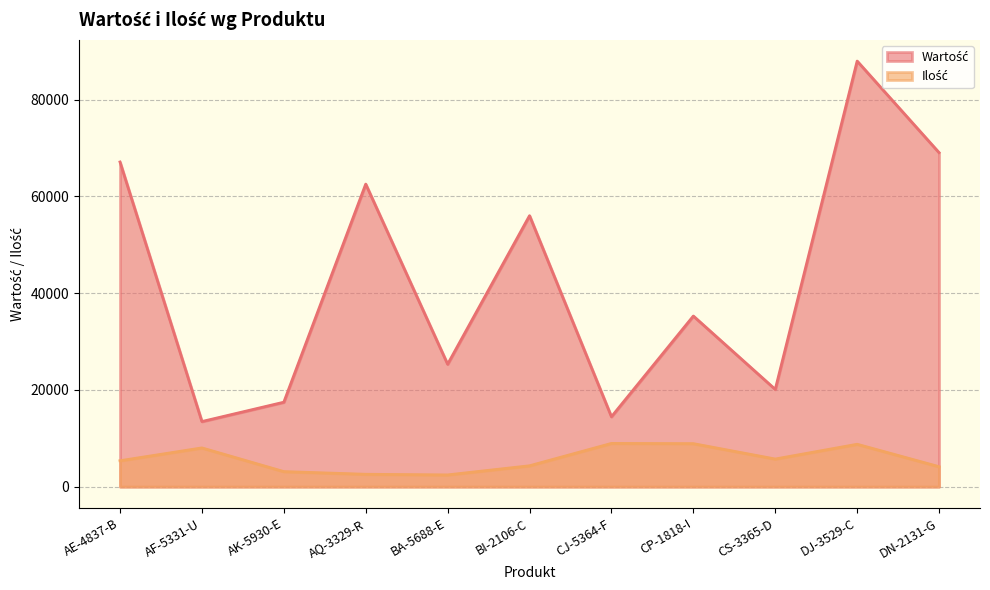

At which label does Wartość first exceed 35288?

AE-4837-B